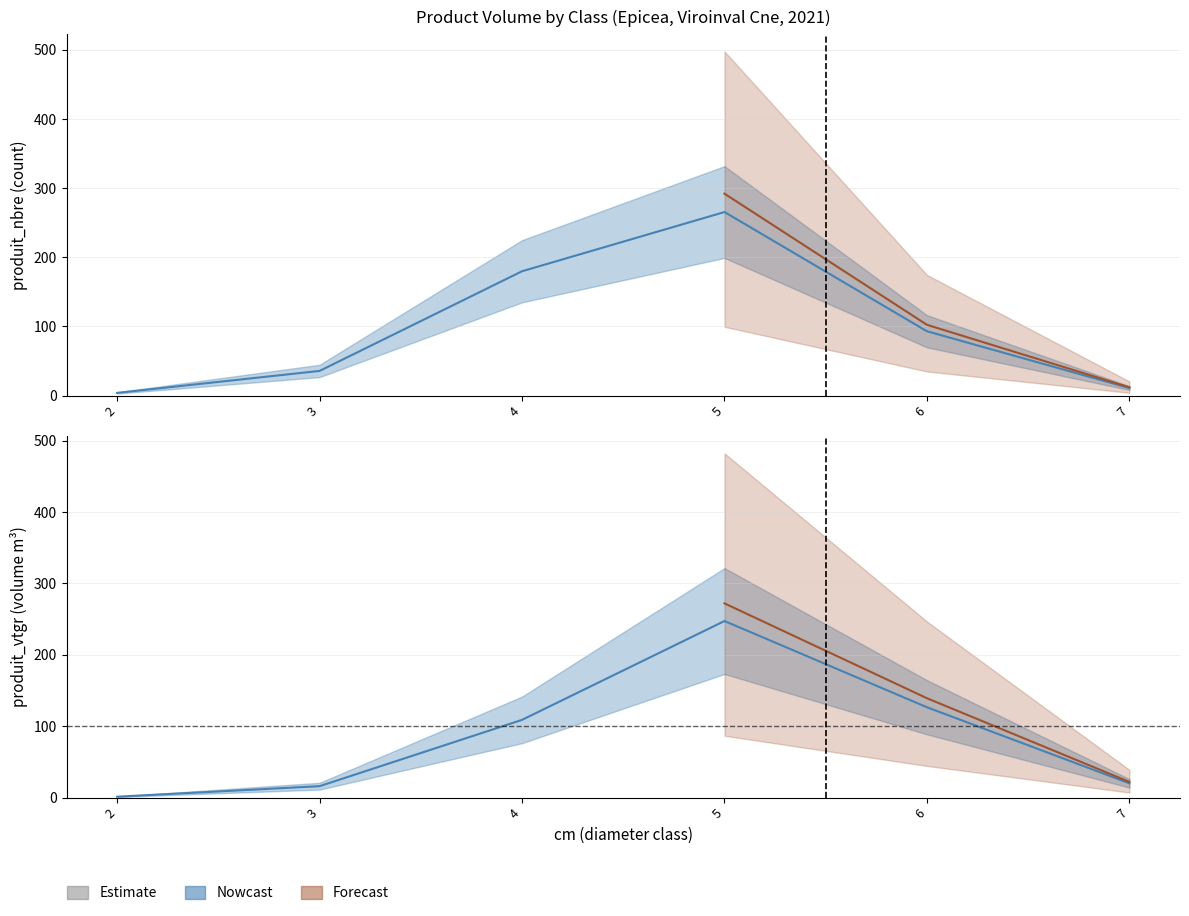

How many values in the produit_vtgr series are below 108?

3